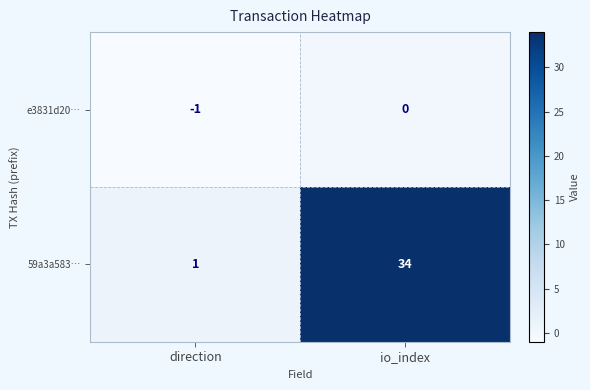

List the series in order of their overall mean, lowest first.

e3831d20…, 59a3a583…